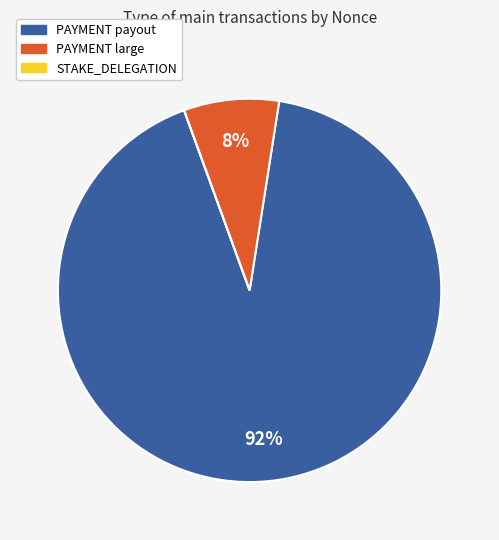

Is there any slice that represents more than half of the pie?

Yes